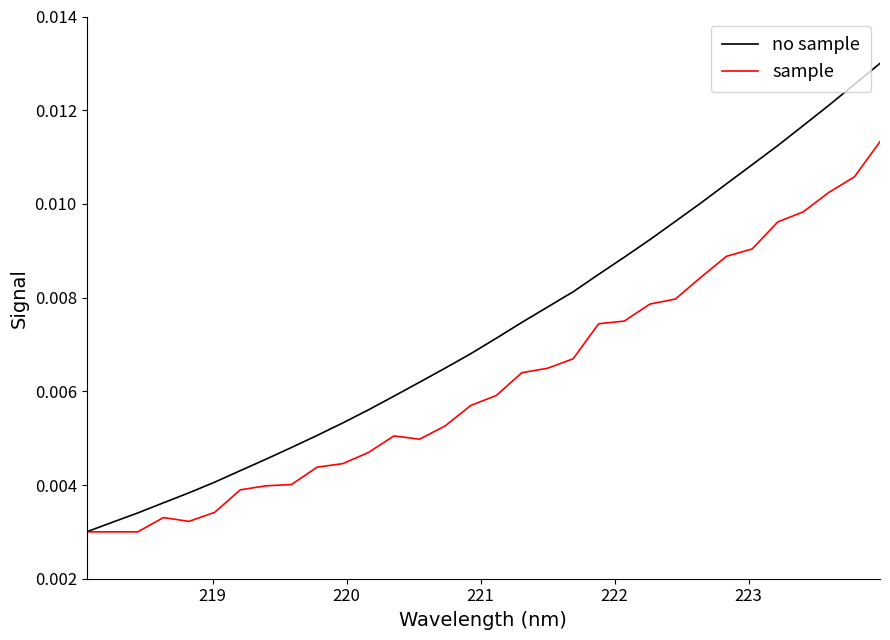

How many sample values are between 0 and 1?

32